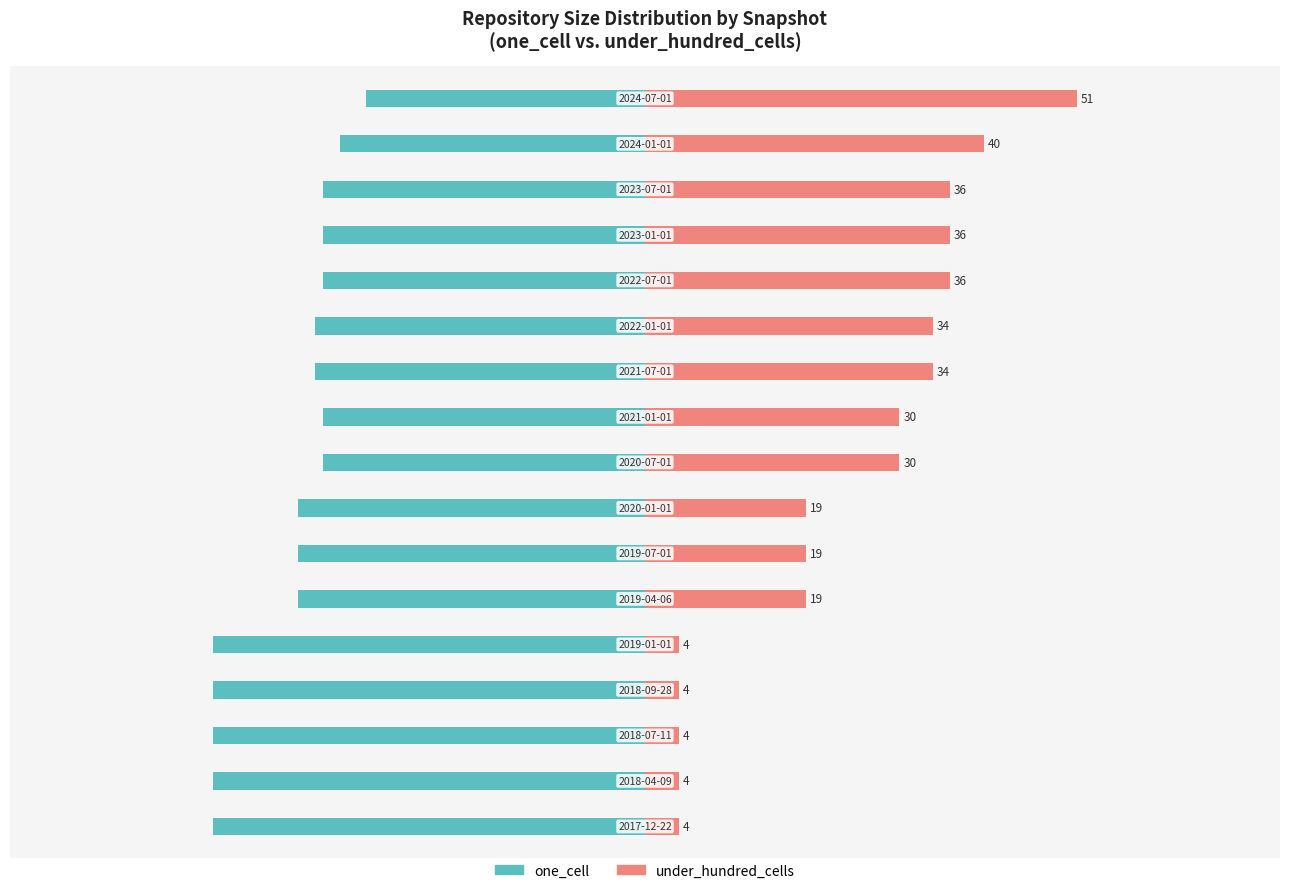

The one_cell series shows -87 at 2. True or false?

False